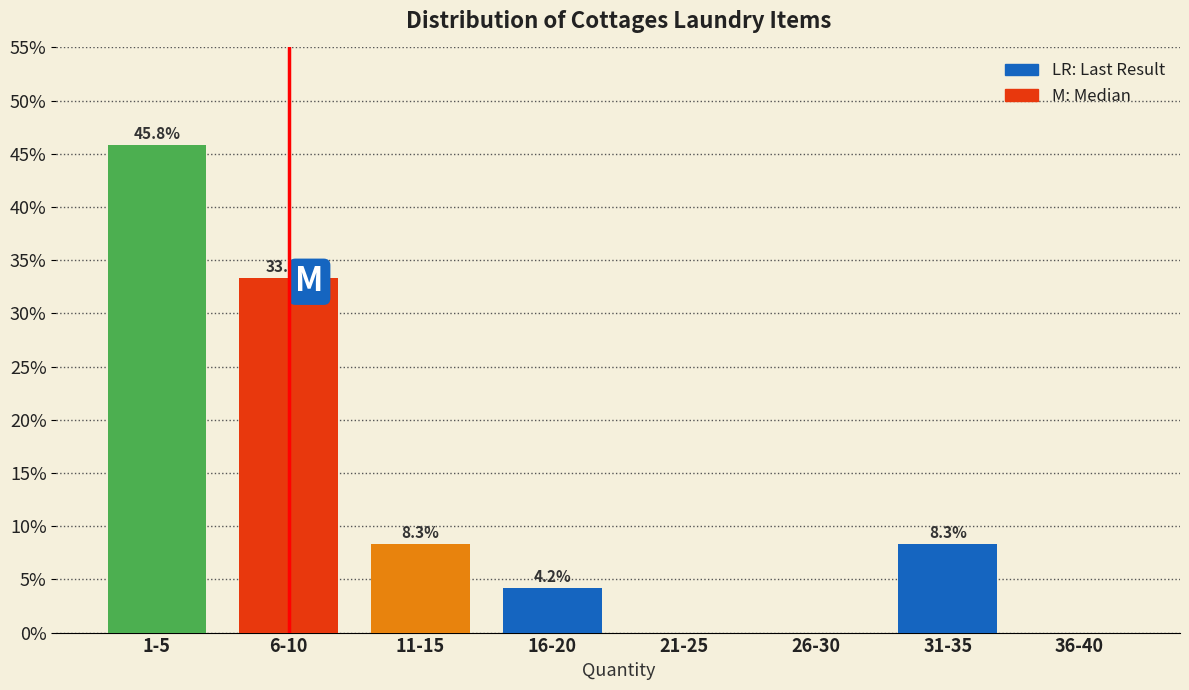

Reading left to right, what are all the values shown in this chart?

1-5=45.8	6-10=33.3	11-15=8.3	16-20=4.2	21-25=0.0	26-30=0.0	31-35=8.3	36-40=0.0